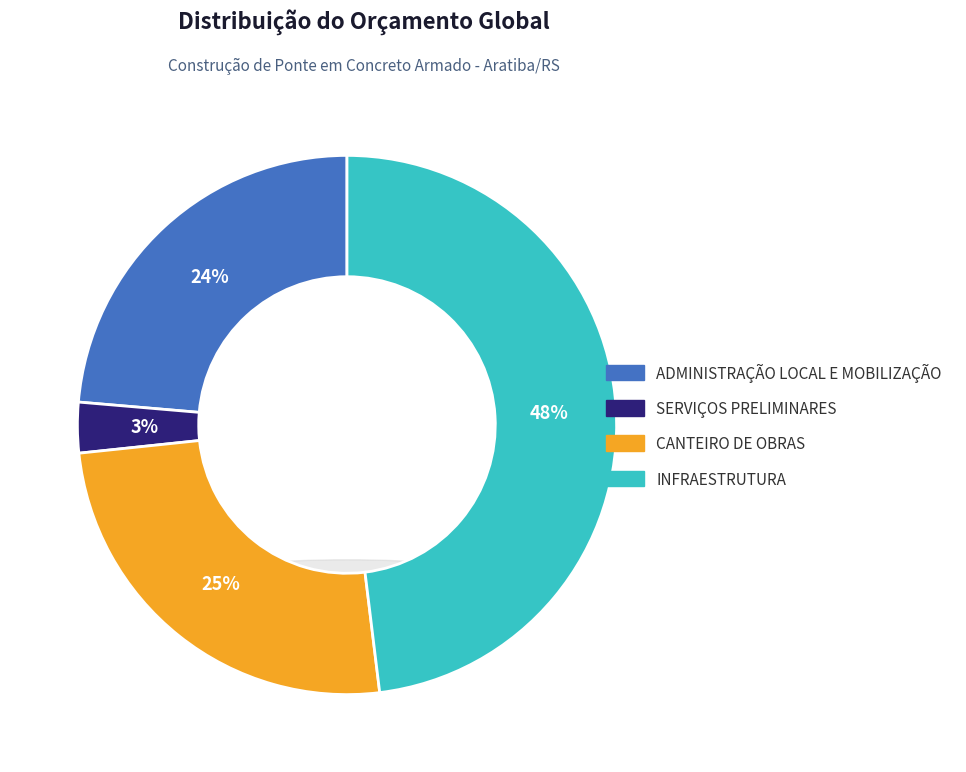

Rank the categories by value from lowest to highest.

SERVIÇOS PRELIMINARES, ADMINISTRAÇÃO LOCAL E MOBILIZAÇÃO, CANTEIRO DE OBRAS, INFRAESTRUTURA